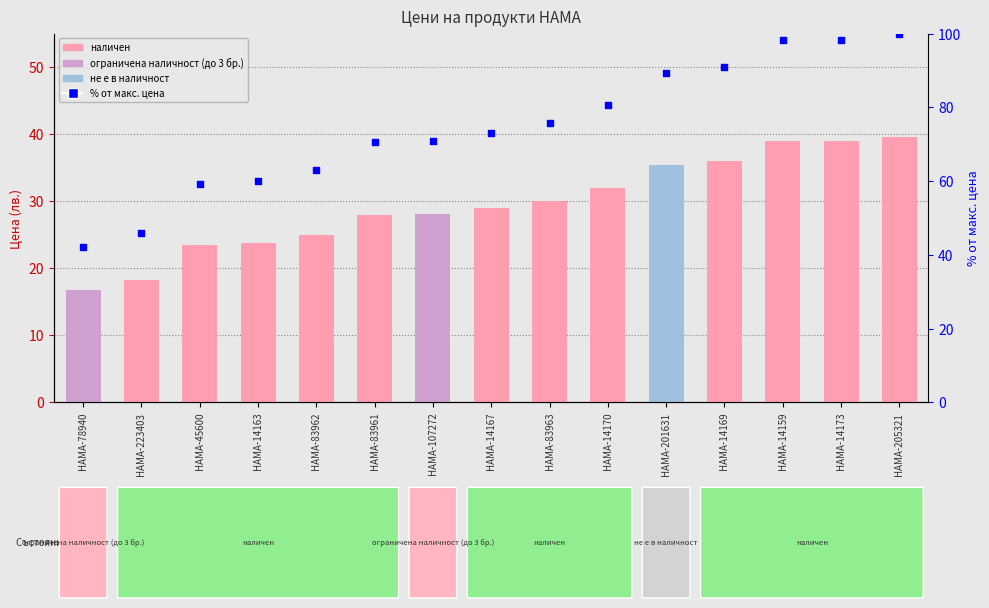

What is the ratio of the value at HAMA-45600 to the value at HAMA-14170?

0.7